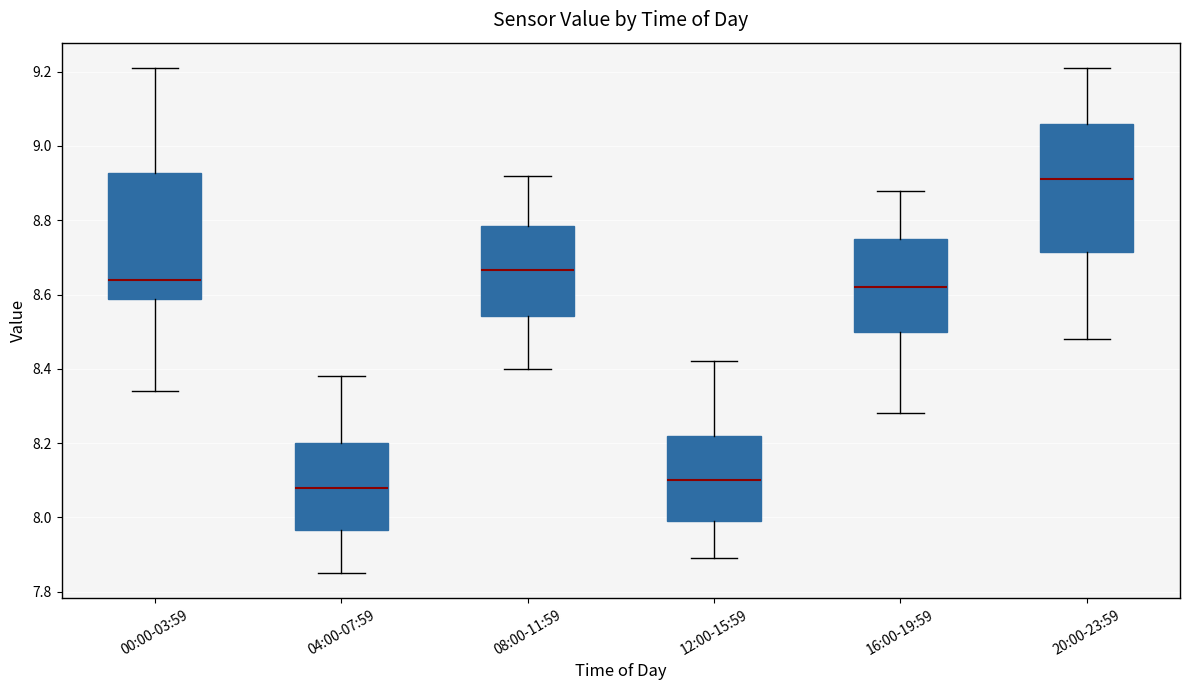

Reading left to right, transcribe this box plot: for each box, give where its median line is, the range the box spans, and where its two whiskers end, as read against the y-axis. The values are not printed on the chart, so give them approximately, as read against the axis.

00:00-03:59: median 8.64, box 8.58 to 8.92, whiskers 8.34 to 9.22
04:00-07:59: median 8.08, box 7.96 to 8.20, whiskers 7.86 to 8.38
08:00-11:59: median 8.66, box 8.54 to 8.78, whiskers 8.40 to 8.92
12:00-15:59: median 8.10, box 8.00 to 8.22, whiskers 7.90 to 8.42
16:00-19:59: median 8.62, box 8.50 to 8.76, whiskers 8.28 to 8.88
20:00-23:59: median 8.92, box 8.72 to 9.06, whiskers 8.48 to 9.22